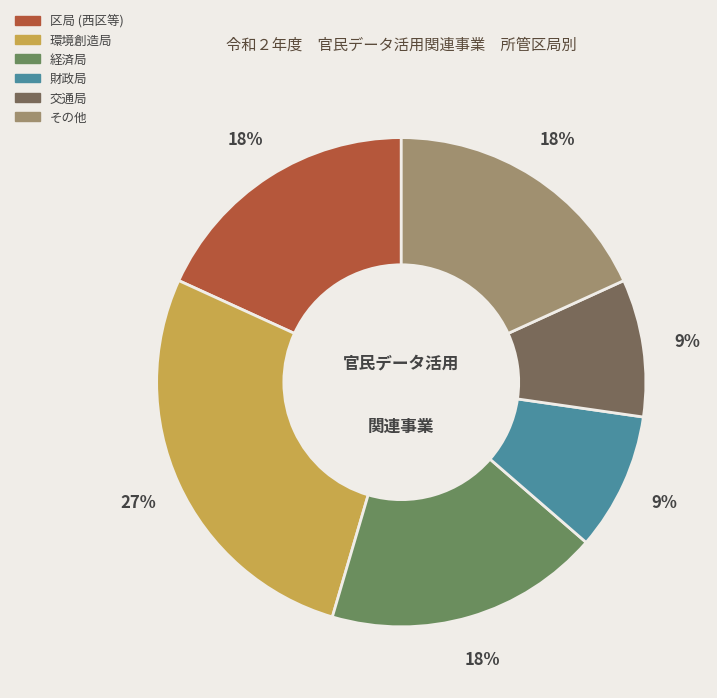

How many slices are in this pie chart?

6